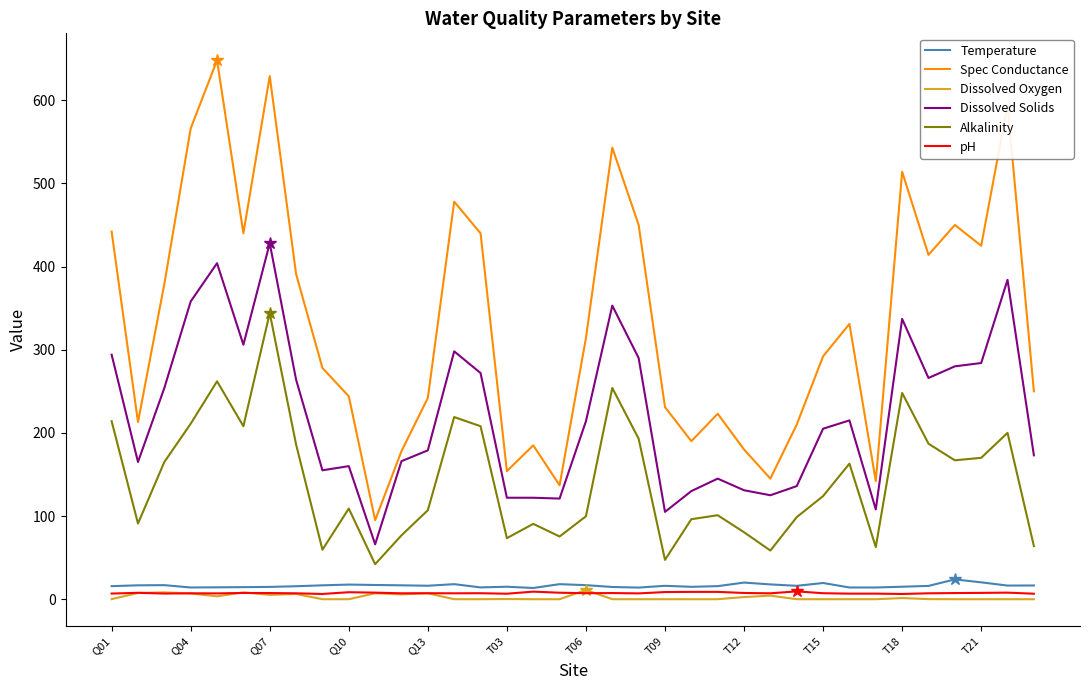

What is the maximum value shown in the chart?

648.0